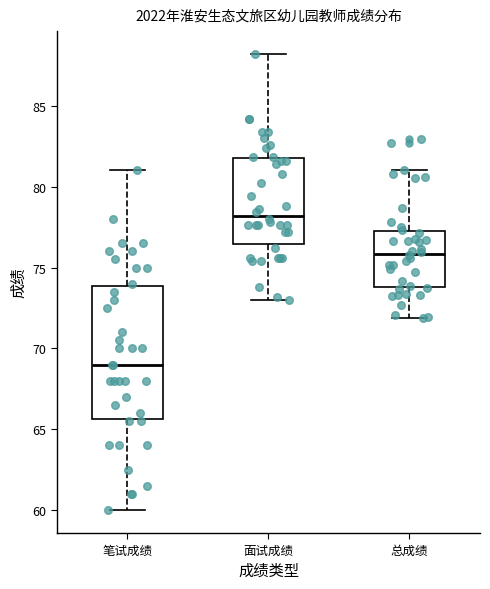

Which box is the tallest, from its lower edge to its upper edge?

笔试成绩